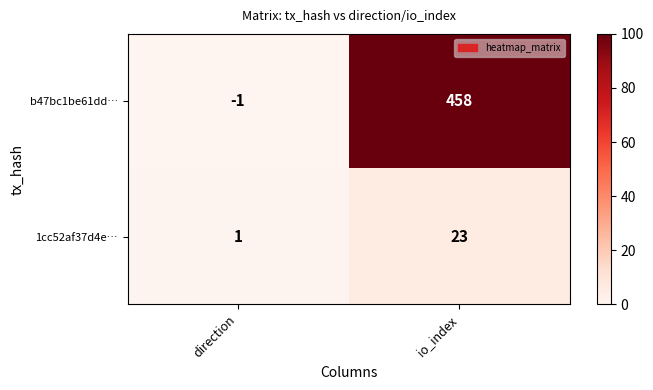

What is the difference between the highest and lowest values at io_index?

435